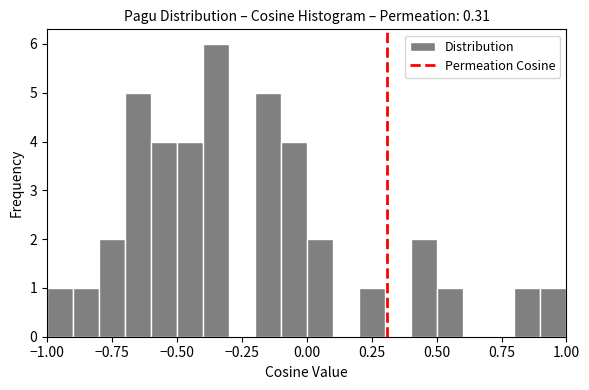

Read against the x-axis, roughly where is the centre of the tallest bar?

-0.35